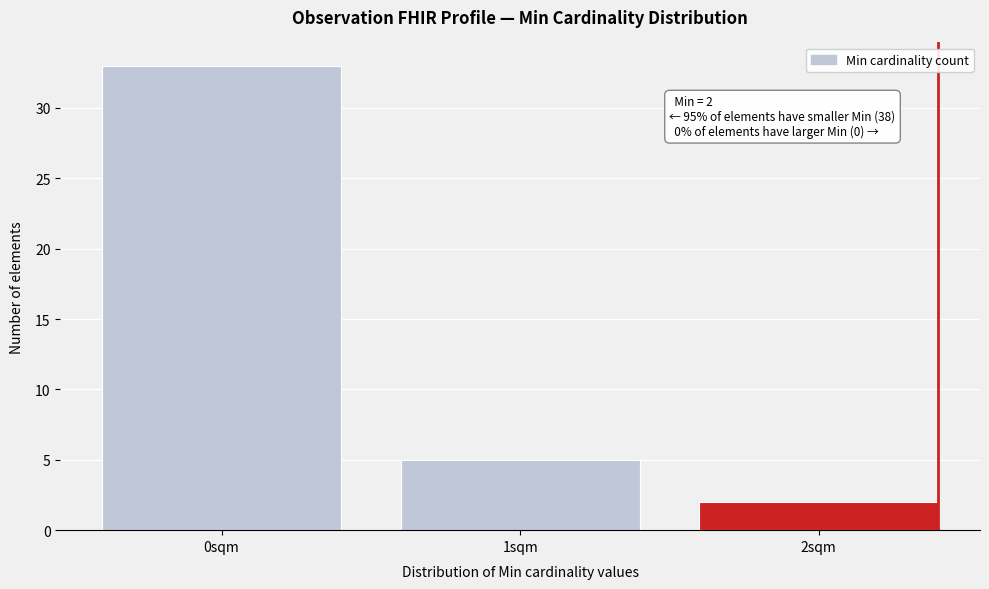

Reading right to left, list all the values displayed in this chart.

2	5	33